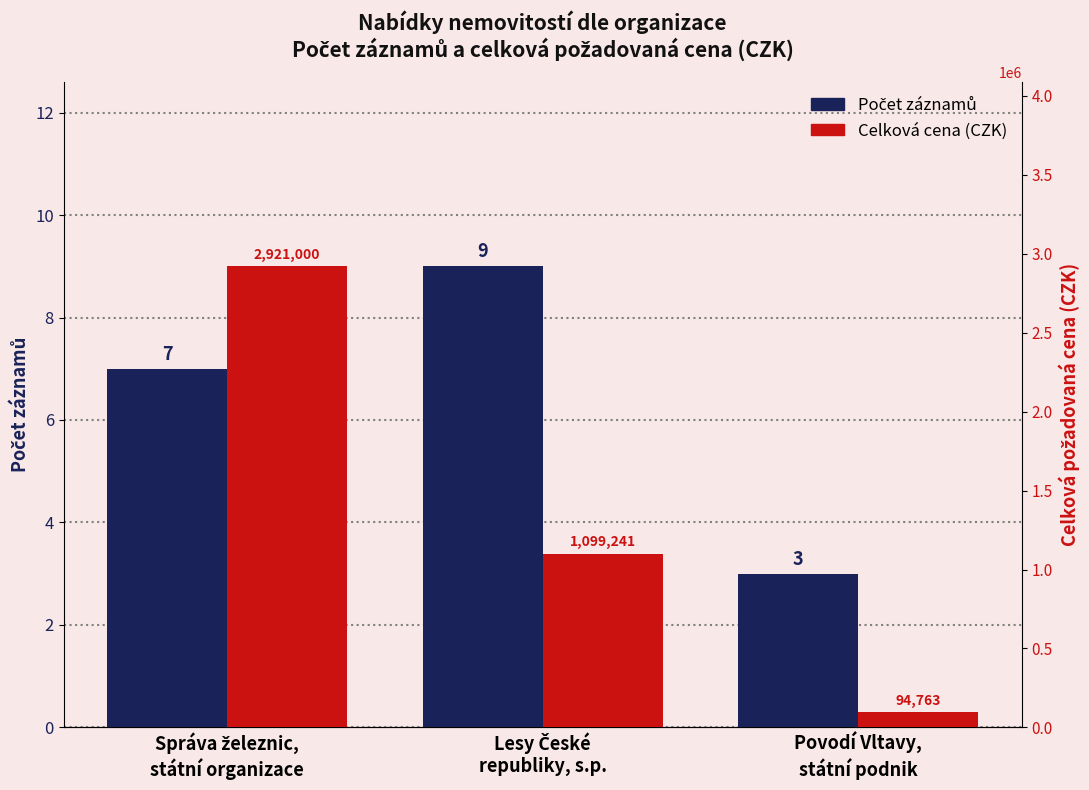

The Celková cena (CZK) series shows 4179977 at Správa železnic,
státní organizace. True or false?

False